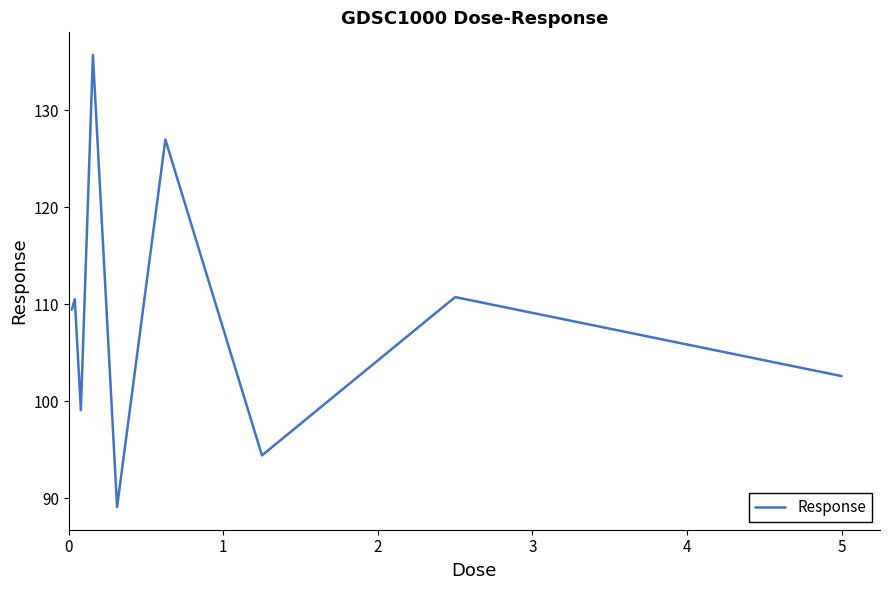

What is the difference between the maximum and minimum values?

46.6